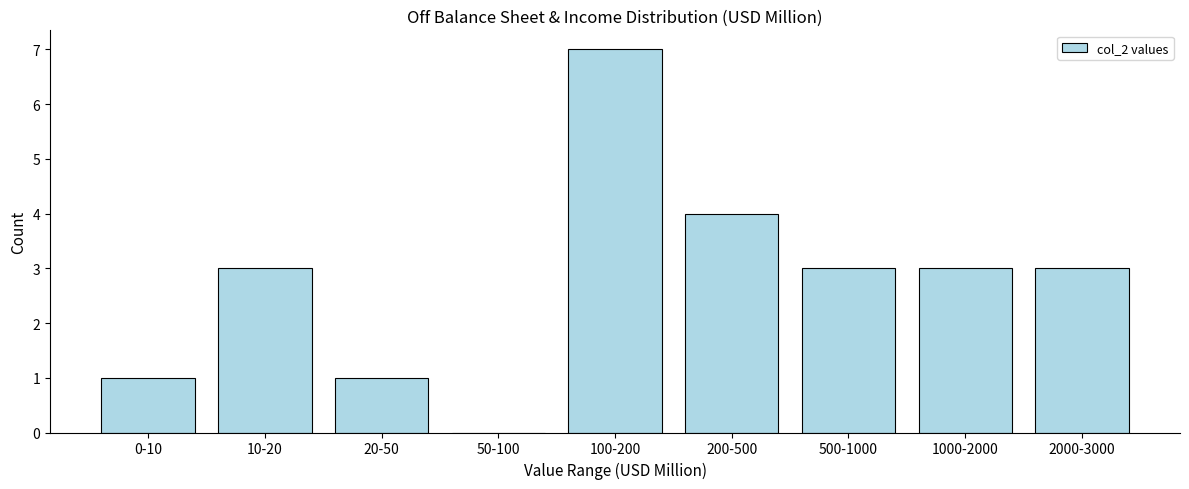

Reading left to right, extract all data points from this chart.

0-10=1	10-20=3	20-50=1	50-100=0	100-200=7	200-500=4	500-1000=3	1000-2000=3	2000-3000=3